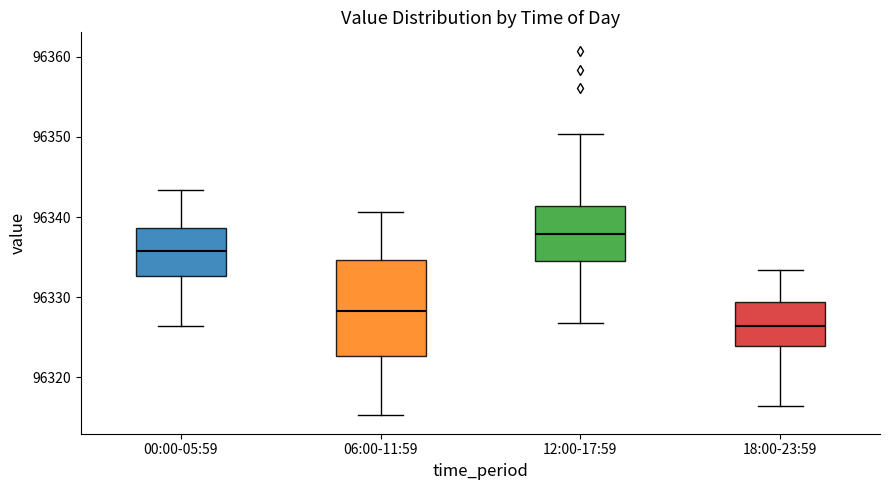

Reading left to right, transcribe this box plot: for each box, give where its median line is, the range the box spans, and where its two whiskers end, as read against the y-axis. The values are not printed on the chart, so give them approximately, as read against the axis.

00:00-05:59: median 96336, box 96333 to 96339, whiskers 96326 to 96343
06:00-11:59: median 96328, box 96323 to 96335, whiskers 96315 to 96341
12:00-17:59: median 96338, box 96335 to 96341, whiskers 96327 to 96350
18:00-23:59: median 96326, box 96324 to 96329, whiskers 96316 to 96333